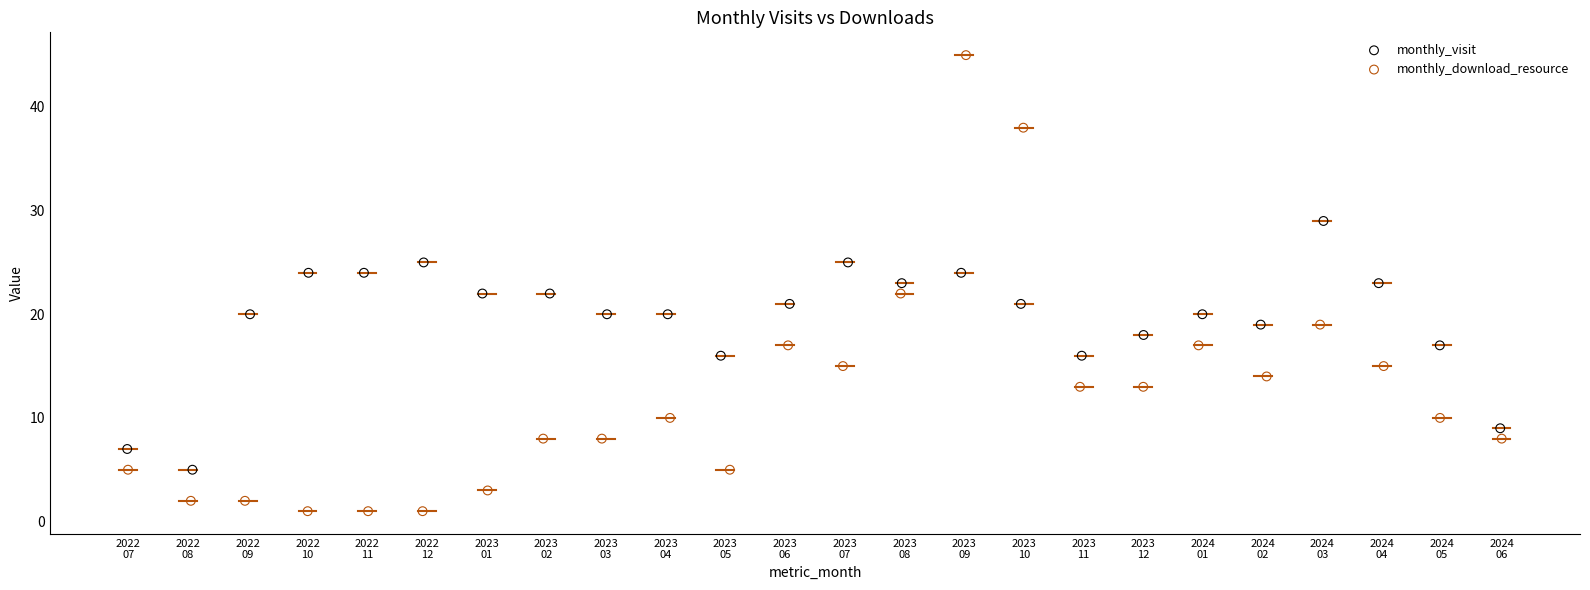

Which series reaches the maximum Y coordinate?

monthly_download_resource